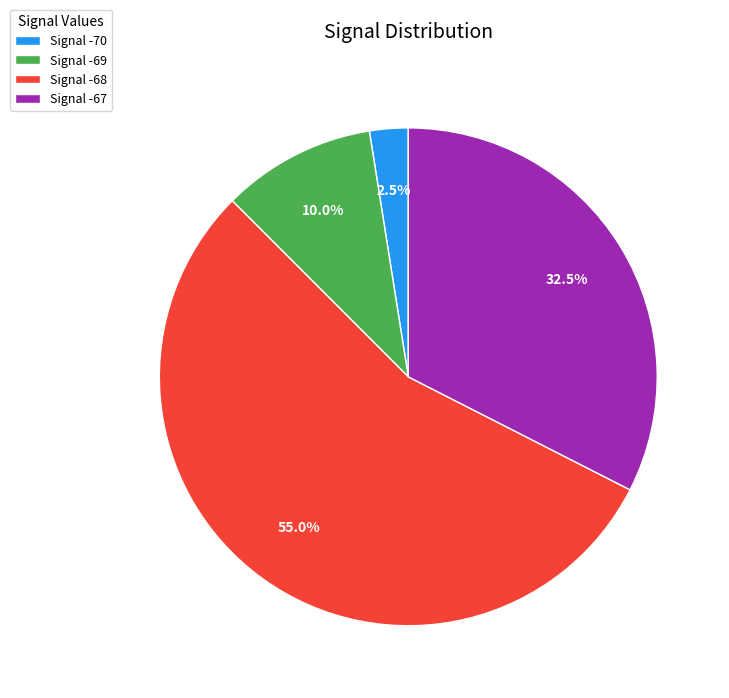

Which category has the smallest portion of the pie?

Signal -70